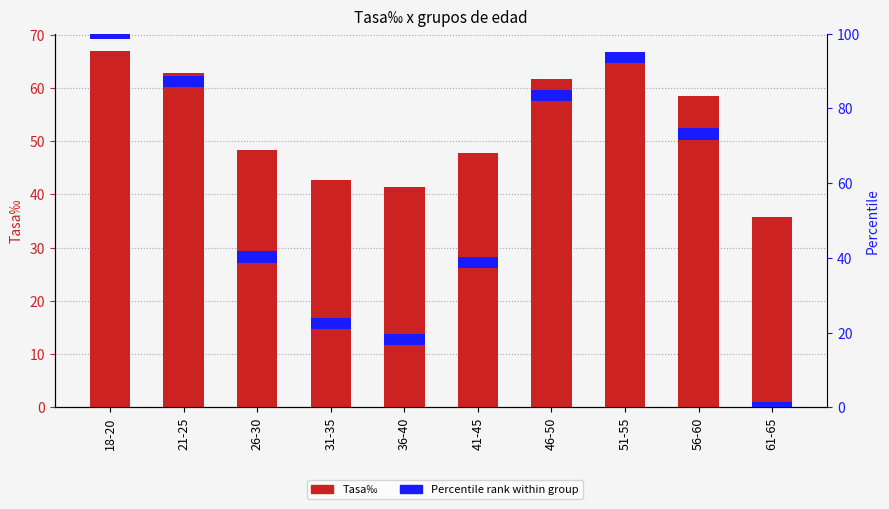

What is the change in value from 51-55 to 61-65?

-29.1